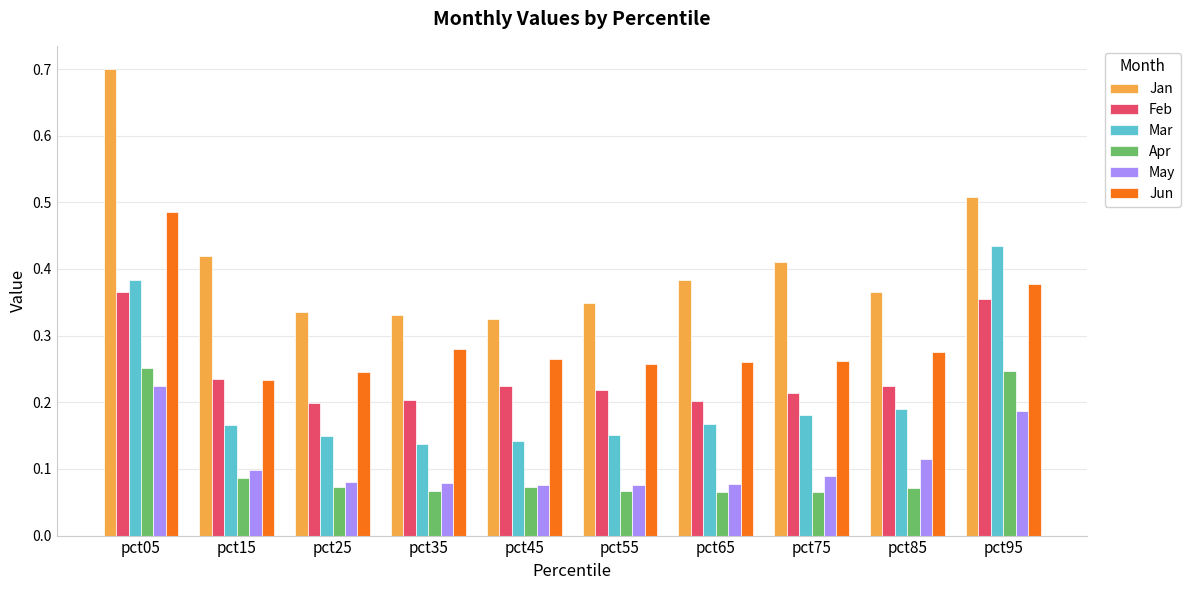

At which label does May reach its peak?

pct05